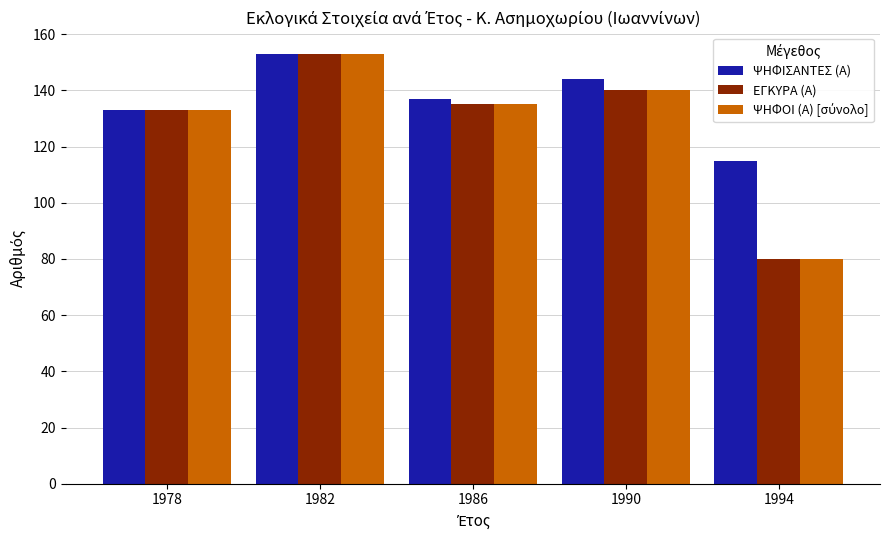

What is the maximum value for ΕΓΚΥΡΑ (Α)?

153